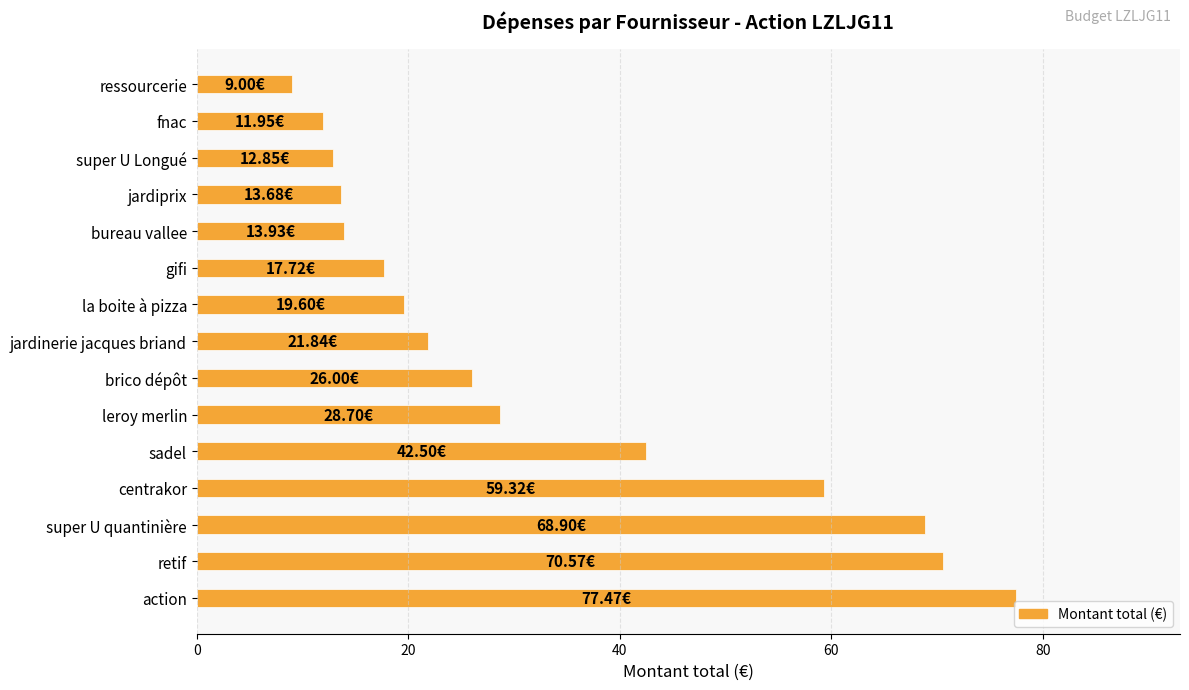

What is the average value?

32.9